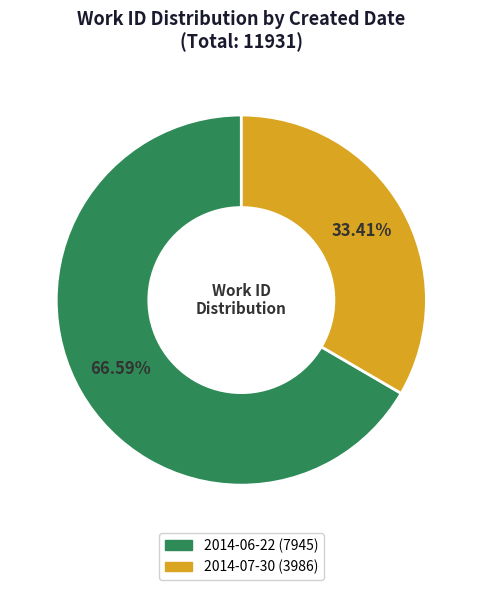

To the nearest percent, what portion does 2014-07-30 represent?

33%